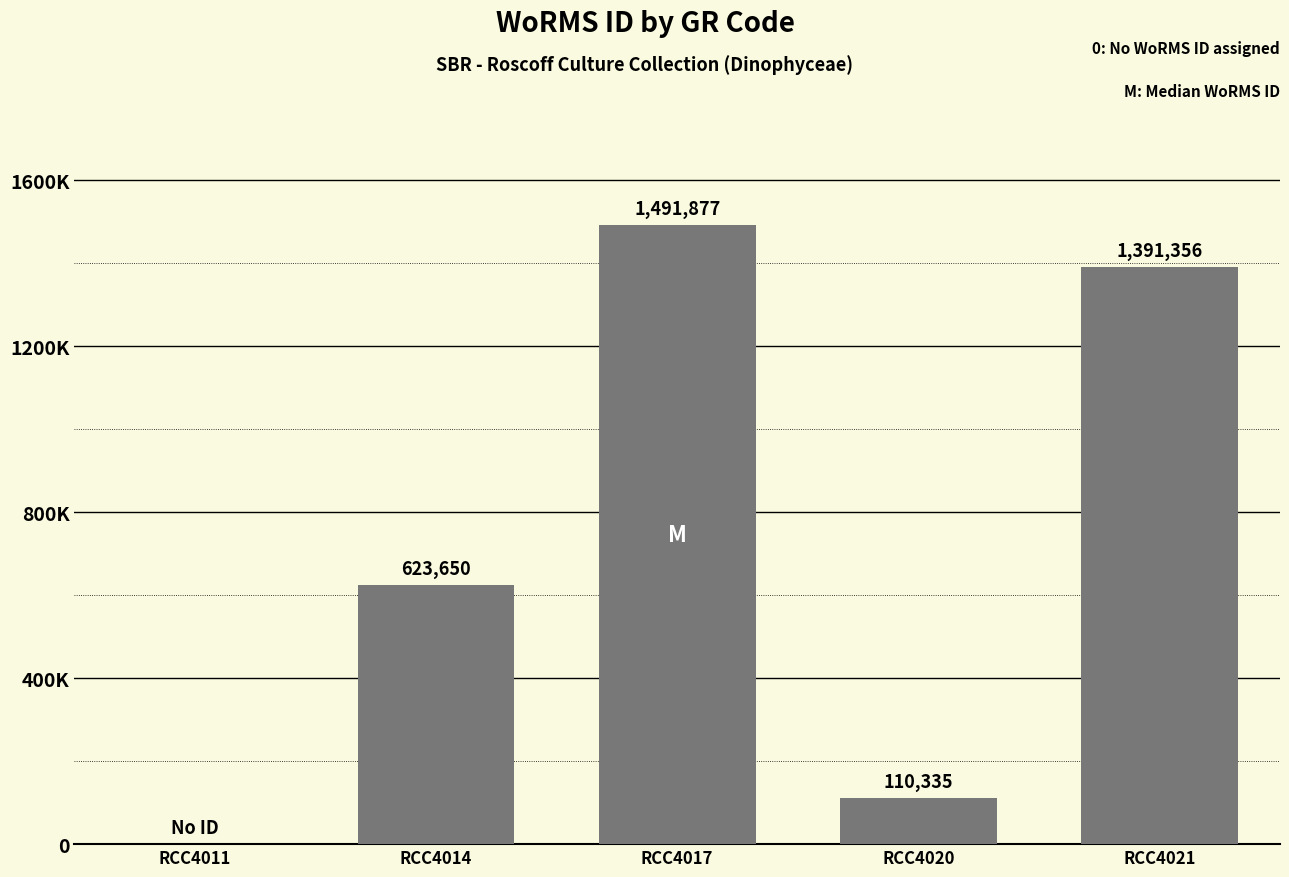

What value does the data have at RCC4021?

1391356